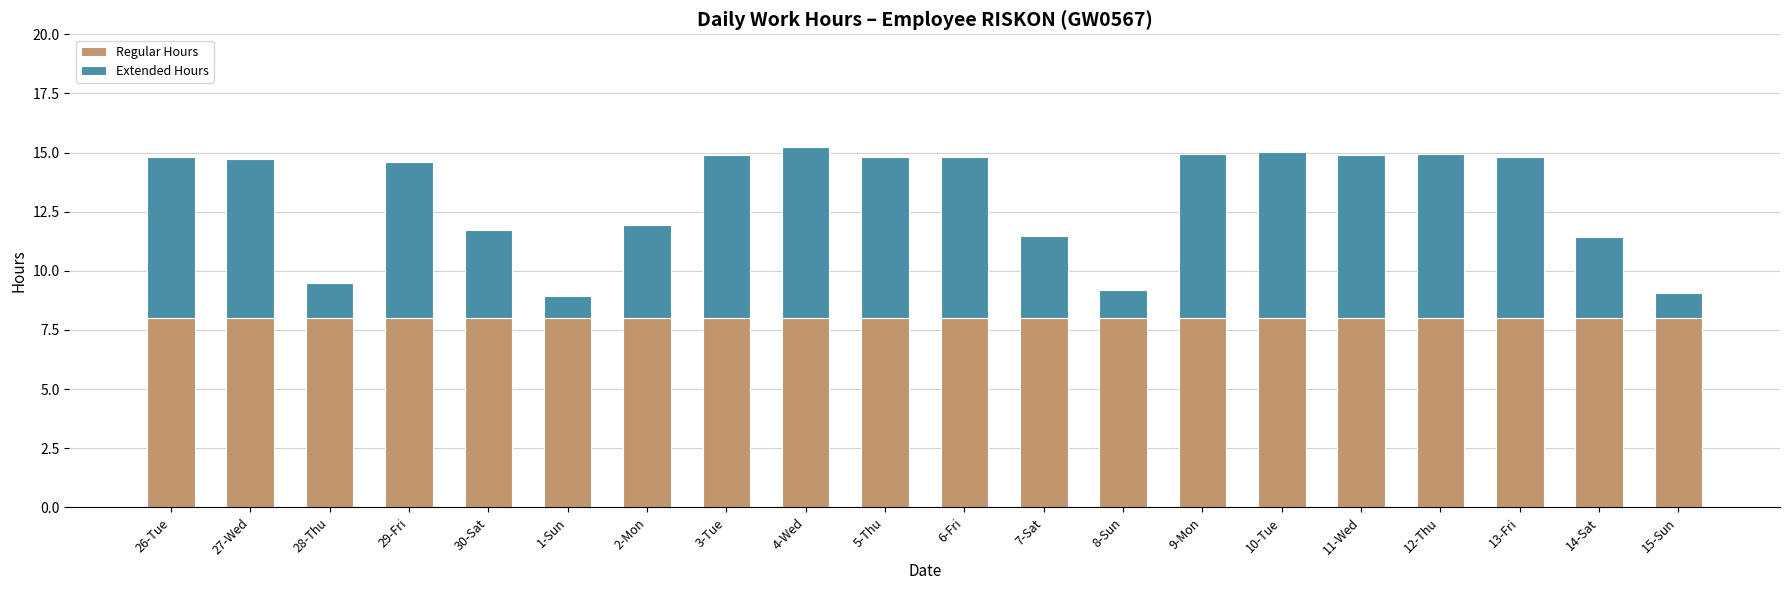

The Regular Hours series shows 8.0 at 30-Sat. True or false?

True